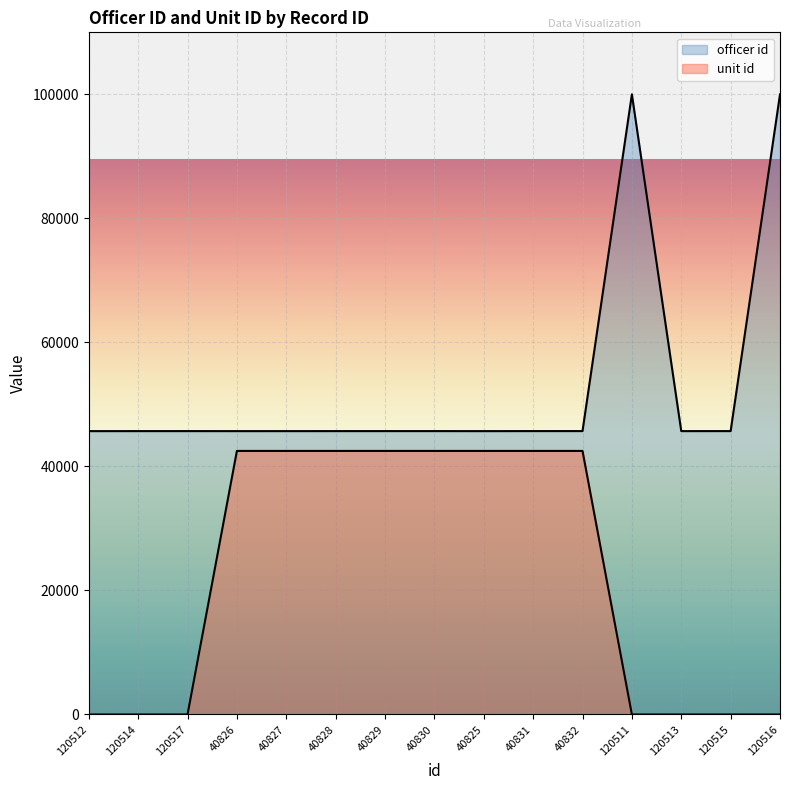

What is the difference between the highest and lowest values at 40825?

3193.3